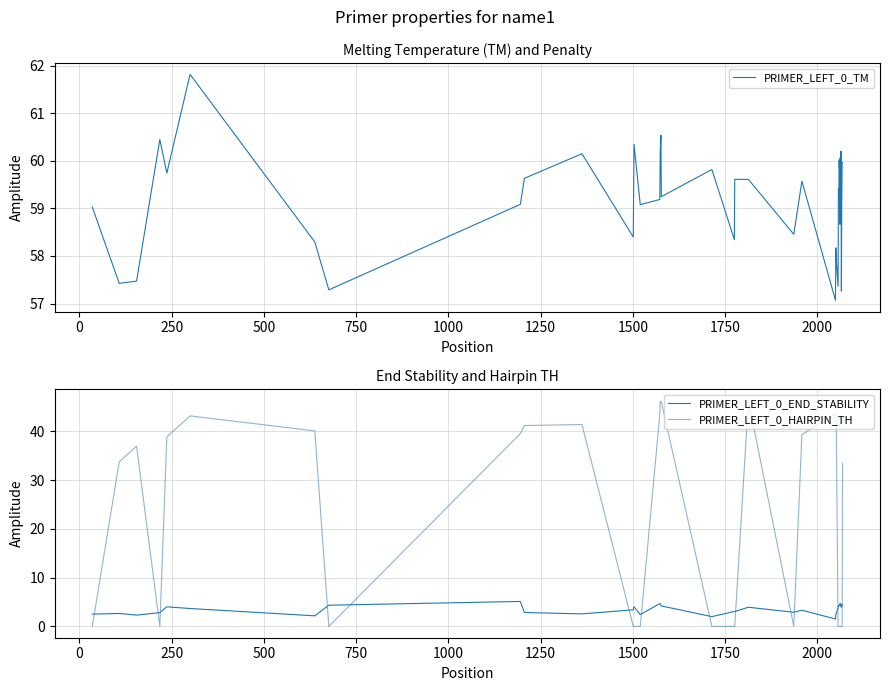

How many data points in PRIMER_LEFT_0_END_STABILITY are above 3?

27